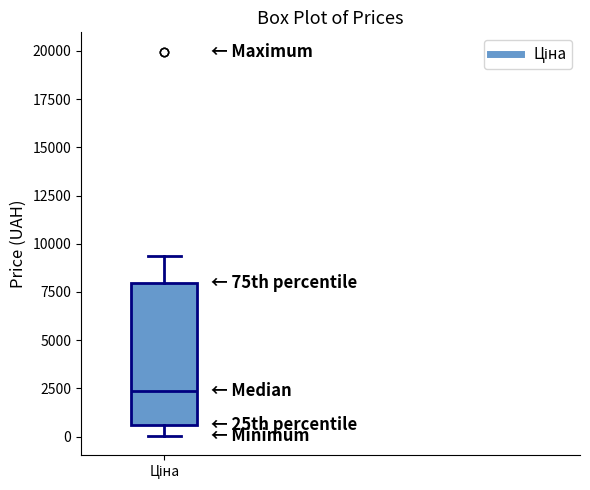

Transcribe this box plot: give where the median line is, the range the box spans, and where the two whiskers end, as read against the y-axis. The values are not printed on the chart, so give them approximately, as read against the axis.

median 2500, box 500 to 8000, whiskers 0 to 9500